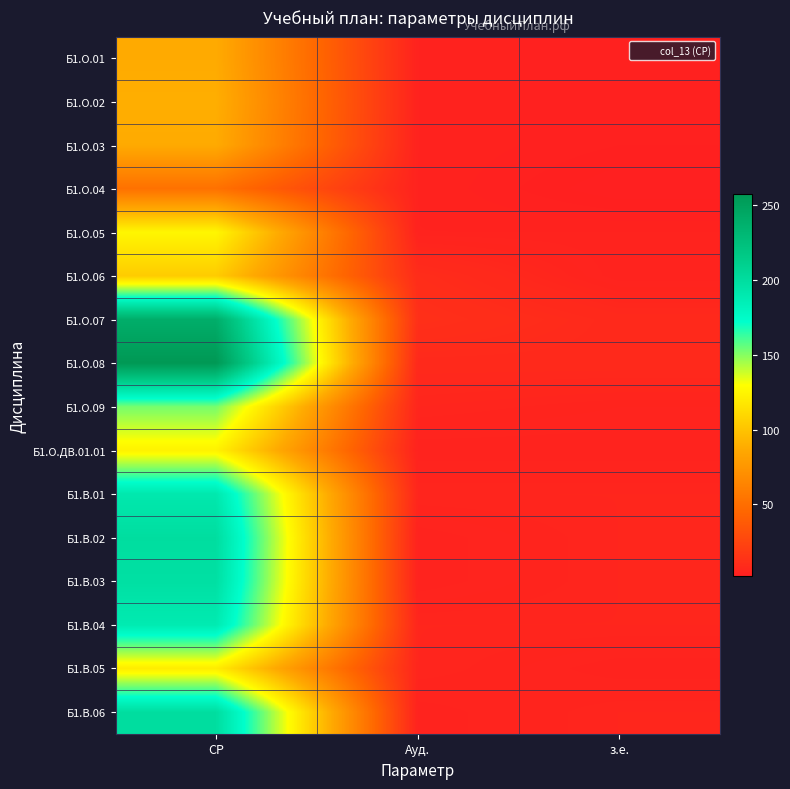

At which category does the chart reach its minimum across all series?

з.е.